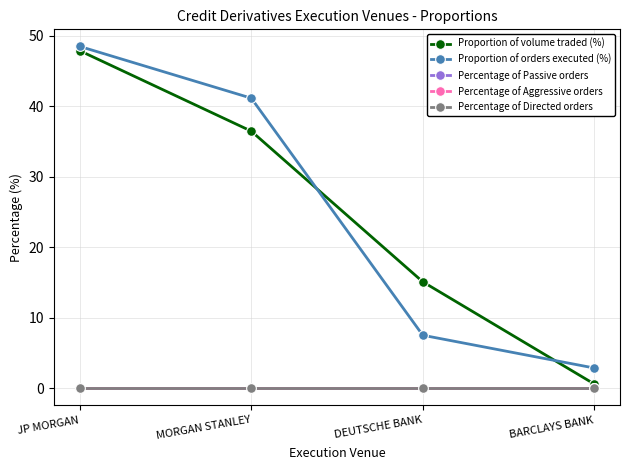

True or false: Proportion of volume traded (%) and Percentage of Aggressive orders cross at least once.

False